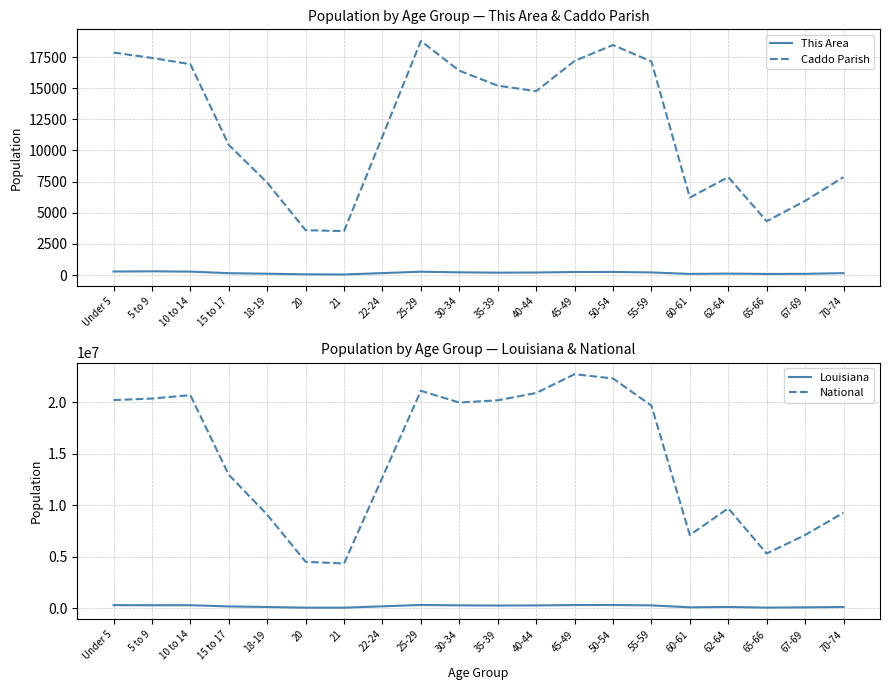

How many interior local valleys does the Louisiana series have?

5